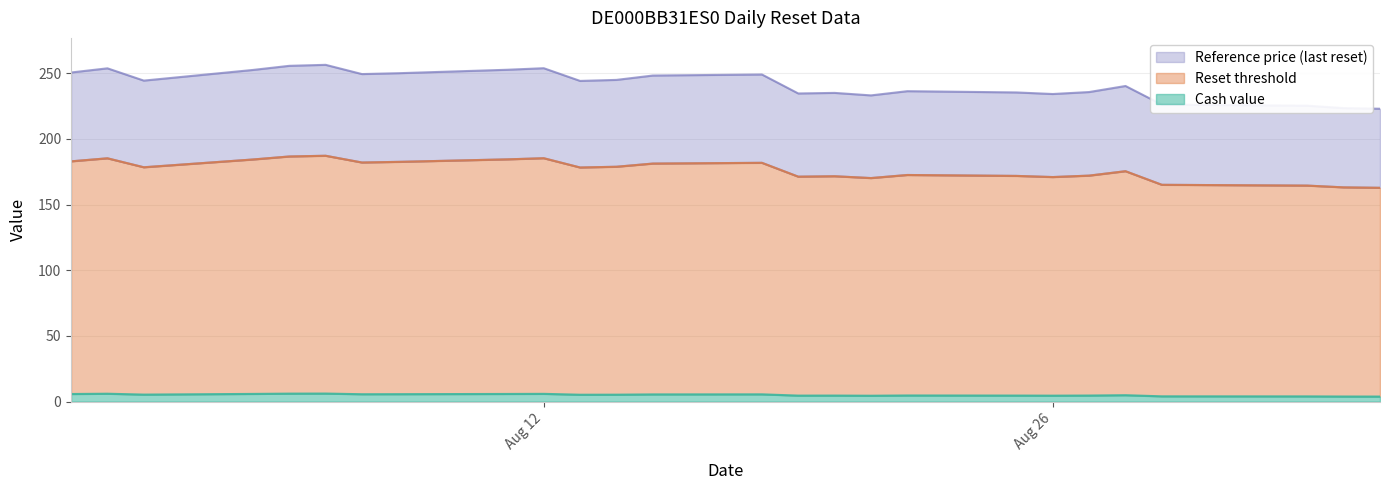

True or false: Cash value and Reference price cross at least once.

False